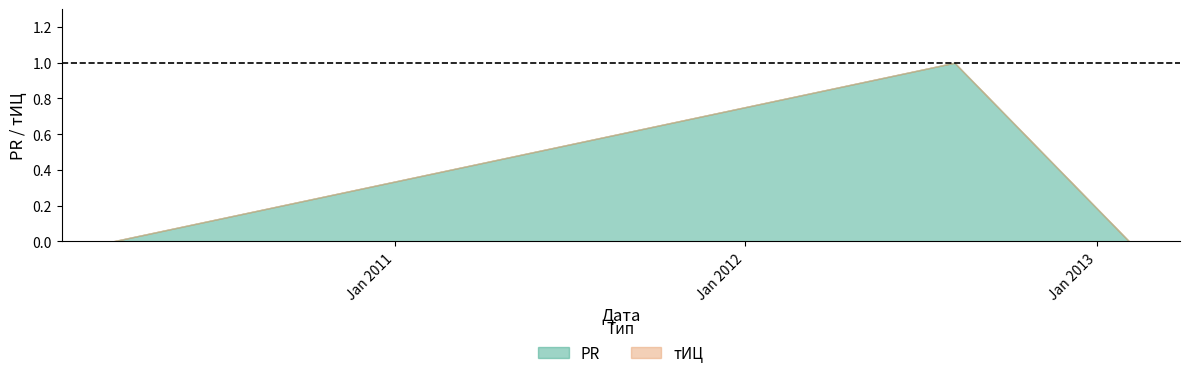

True or false: тИЦ has a value of 0 at 2010-03-13.

True